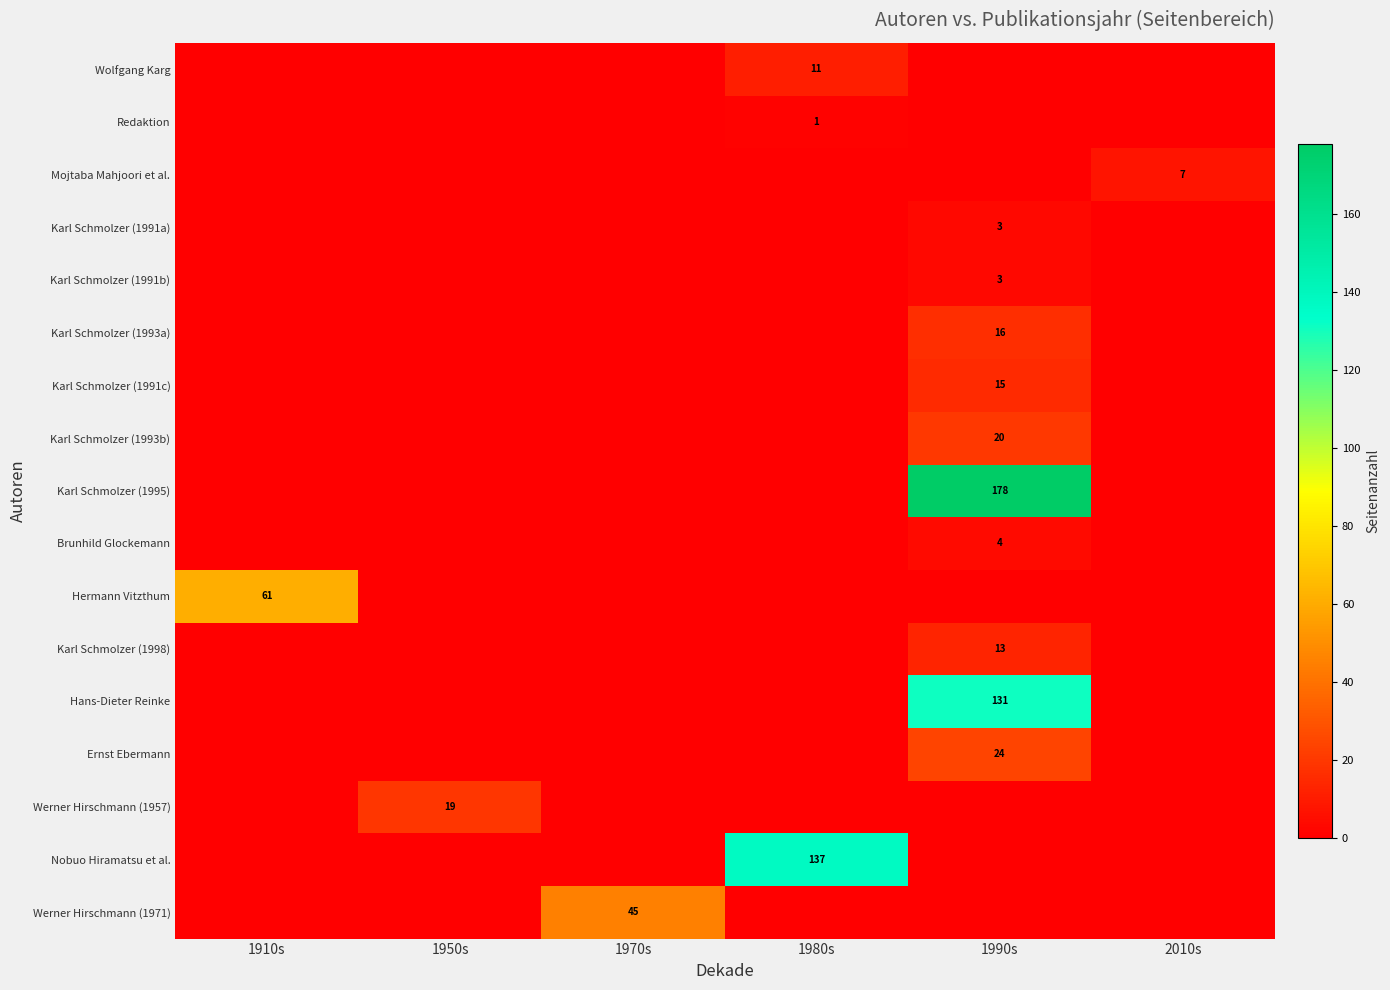

The Ernst Ebermann series shows 16 at 1990s. True or false?

False